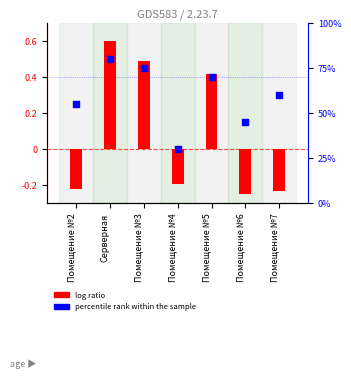

What is the total value across all series at Помещение №5?

70.4